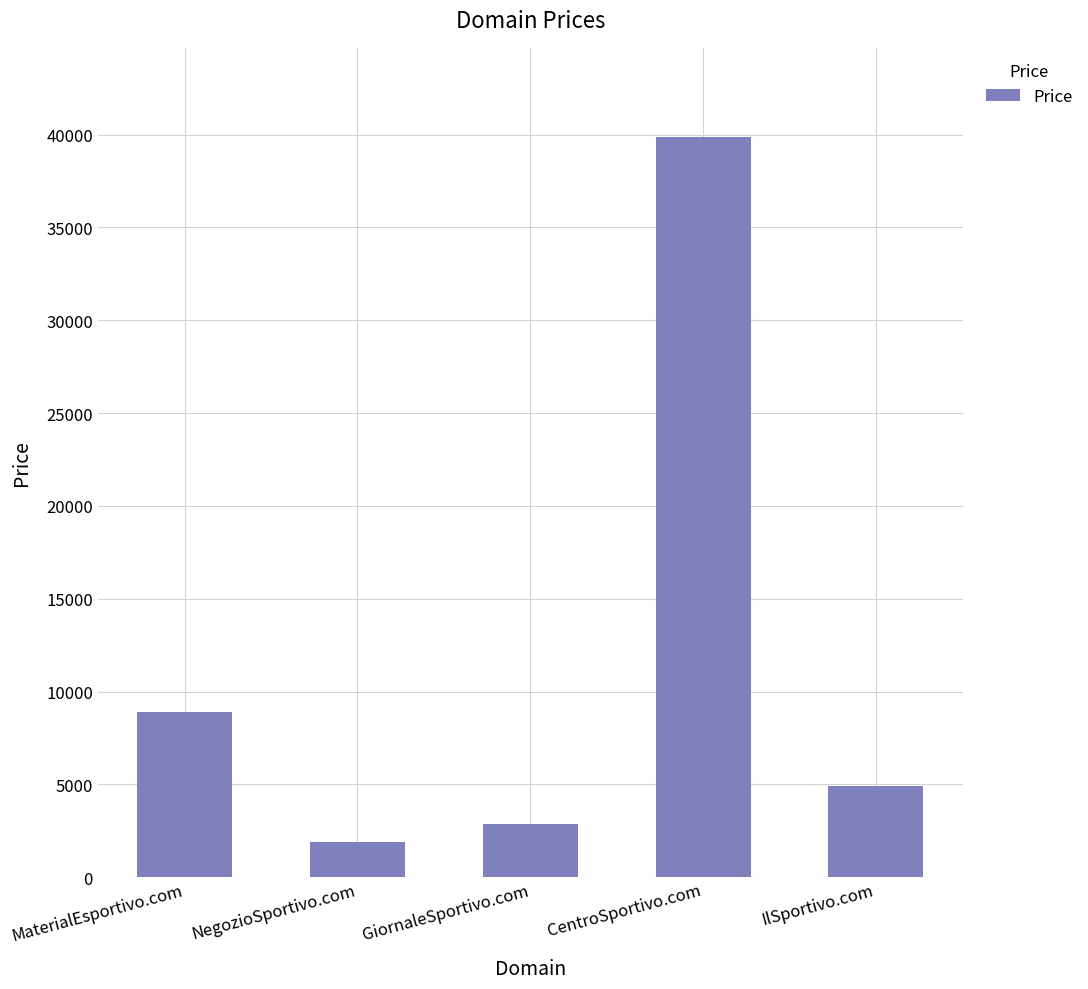

What is the minimum value shown in the chart?

1888